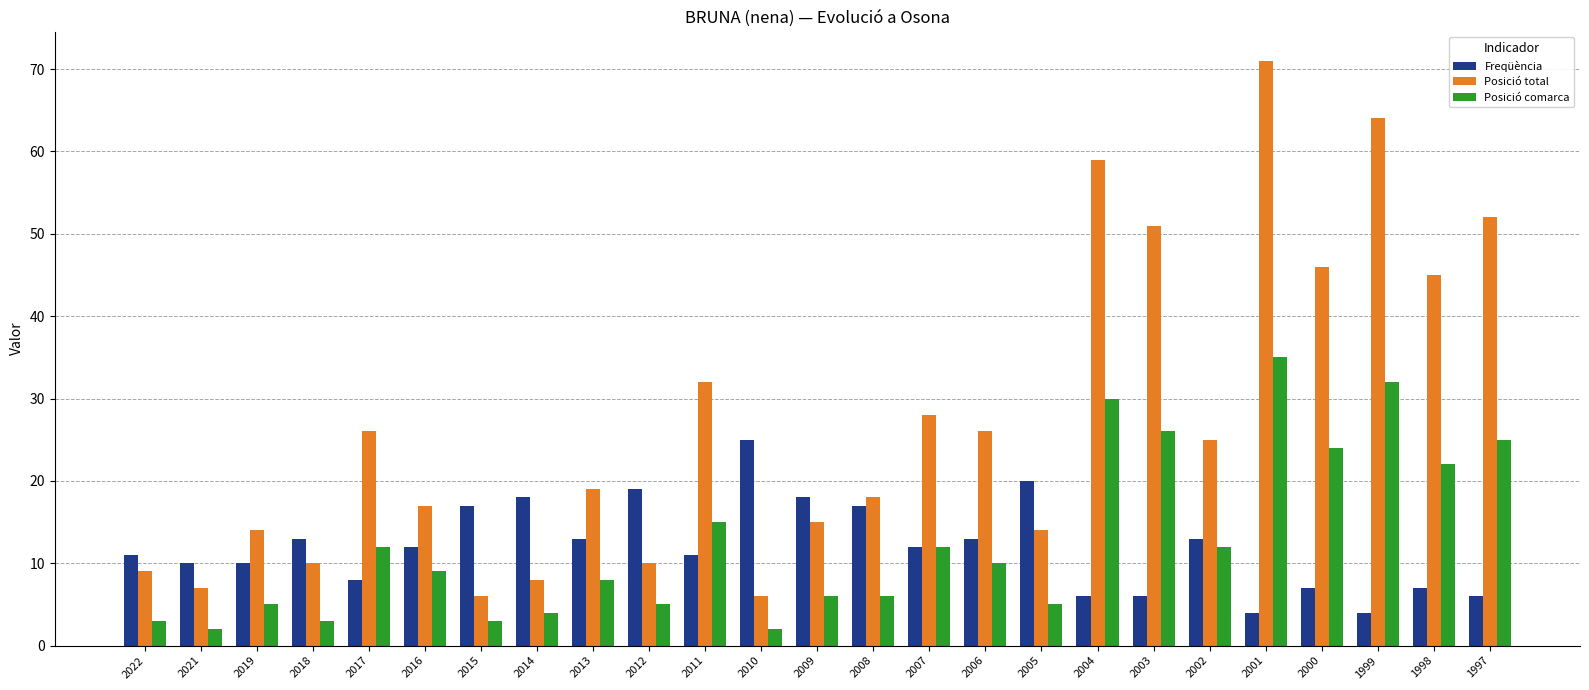

What is the difference between the second highest and second lowest values in the Freqüència series?

16